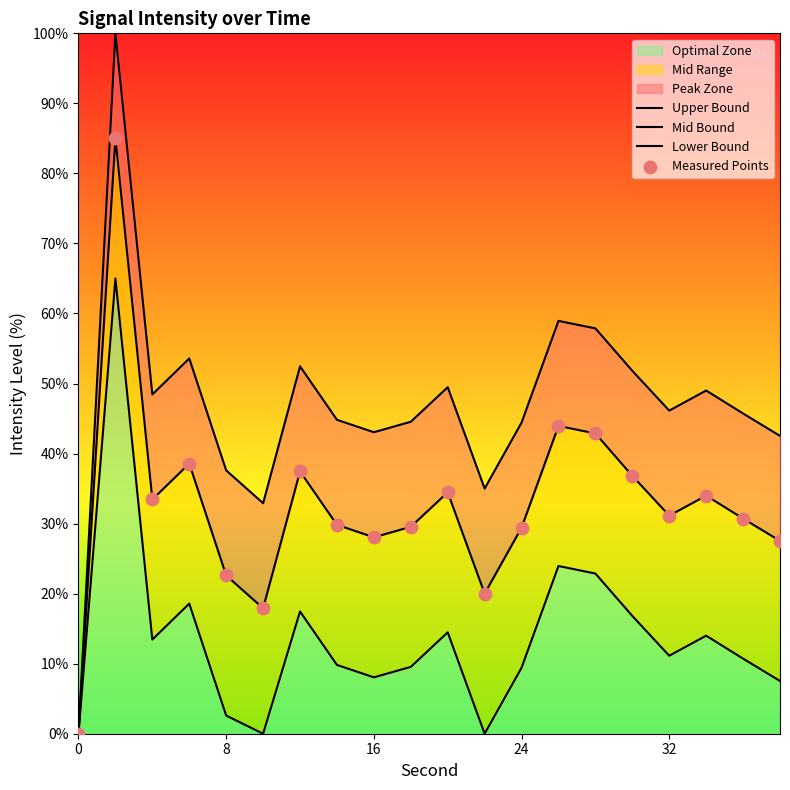

Which series has the largest total across all categories?

Upper Bound